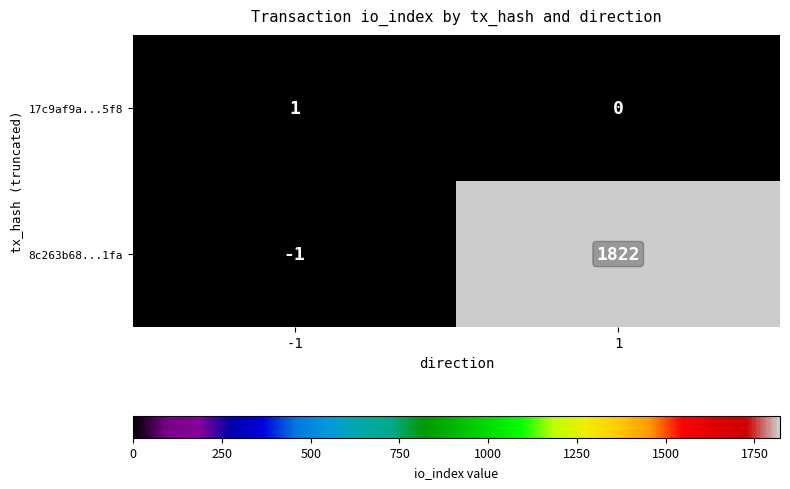

Rank the series by their maximum value, from lowest to highest.

17c9af9a...5f8, 8c263b68...1fa